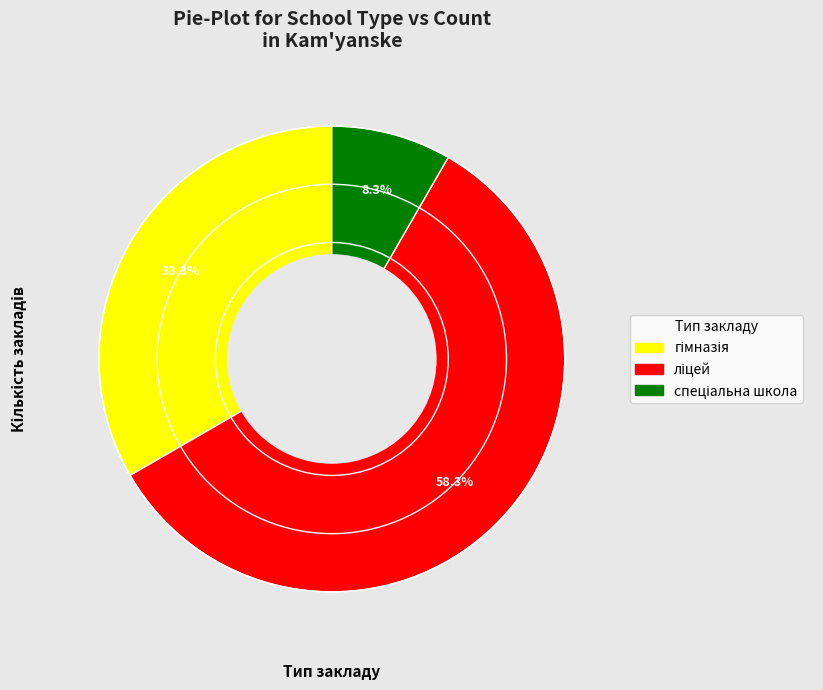

Is there any slice that represents more than half of the pie?

Yes